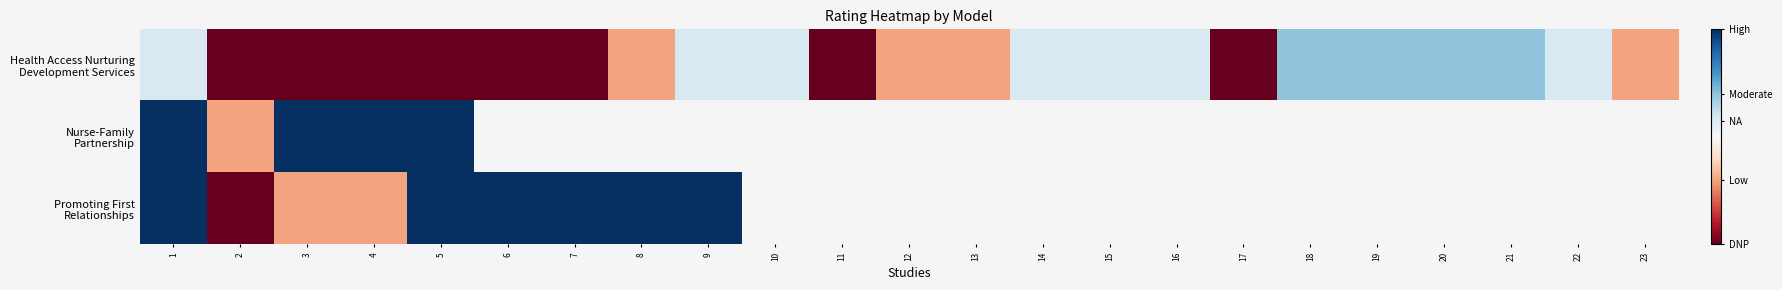

How many data points does each series have?

23